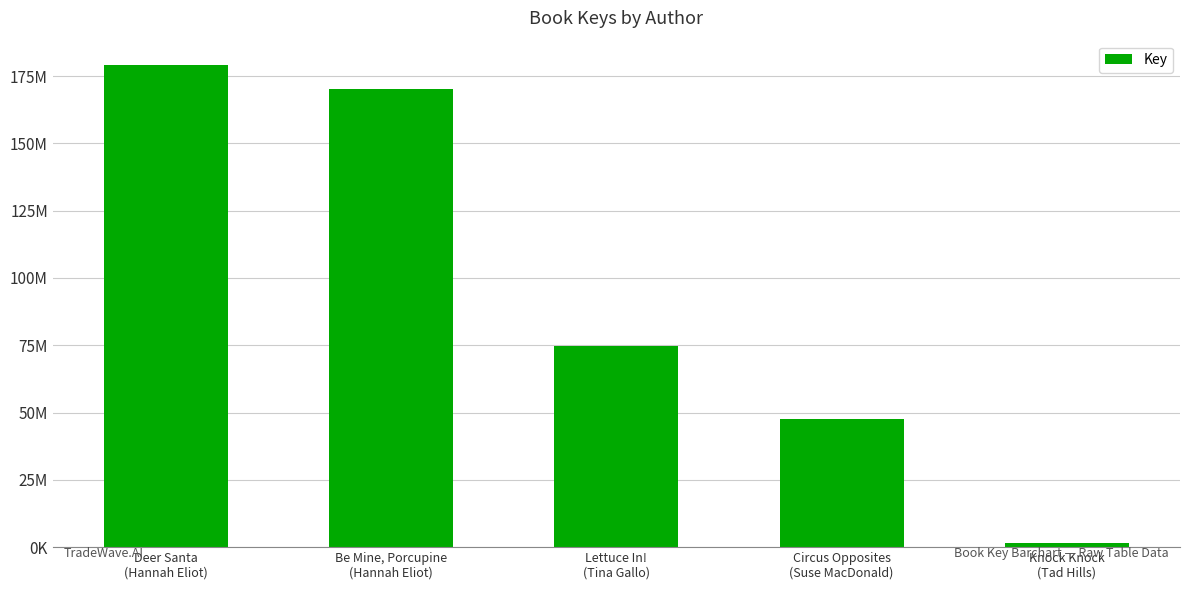

Does the chart contain any negative values?

No